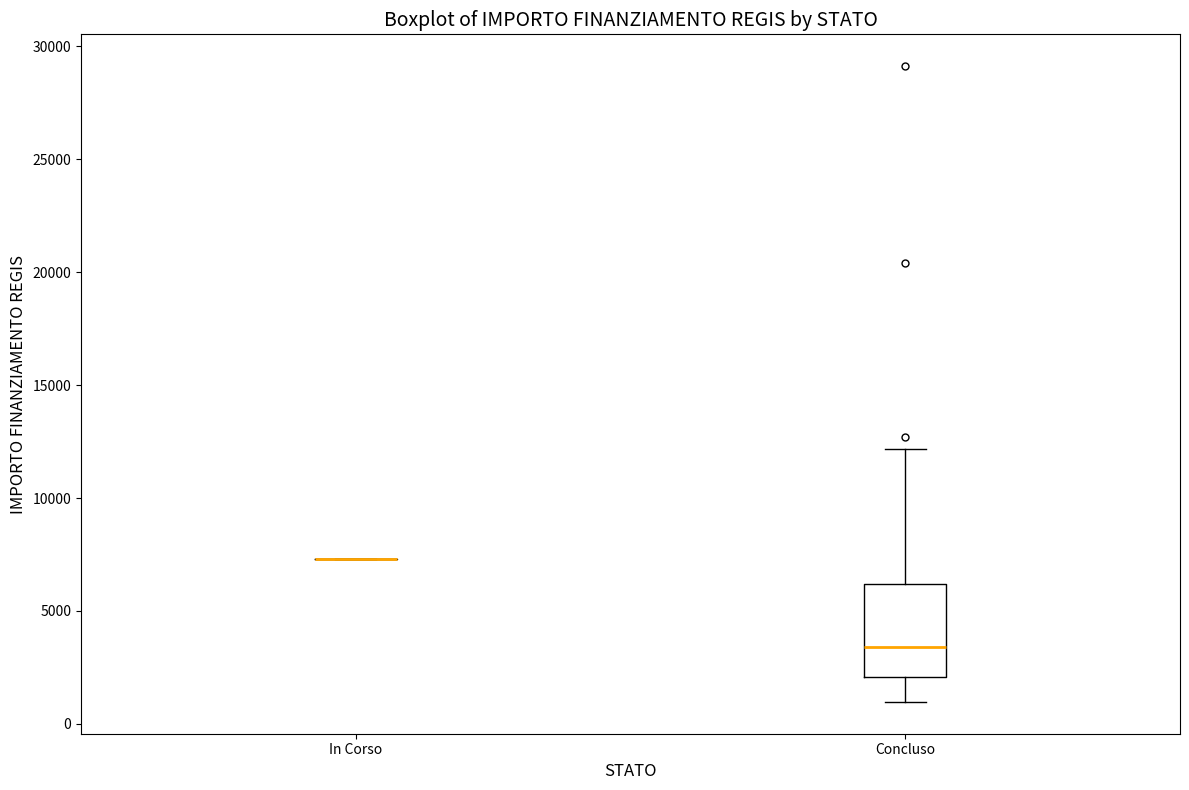

Reading left to right, read every box against the y-axis: the position of its median line, the range the box covers, and the ends of its whiskers. The values are not printed on the chart, so give them approximately, as read against the axis.

In Corso: box collapsed to a line at 7500, whiskers 7500 to 7500
Concluso: median 3500, box 2000 to 6000, whiskers 1000 to 12000